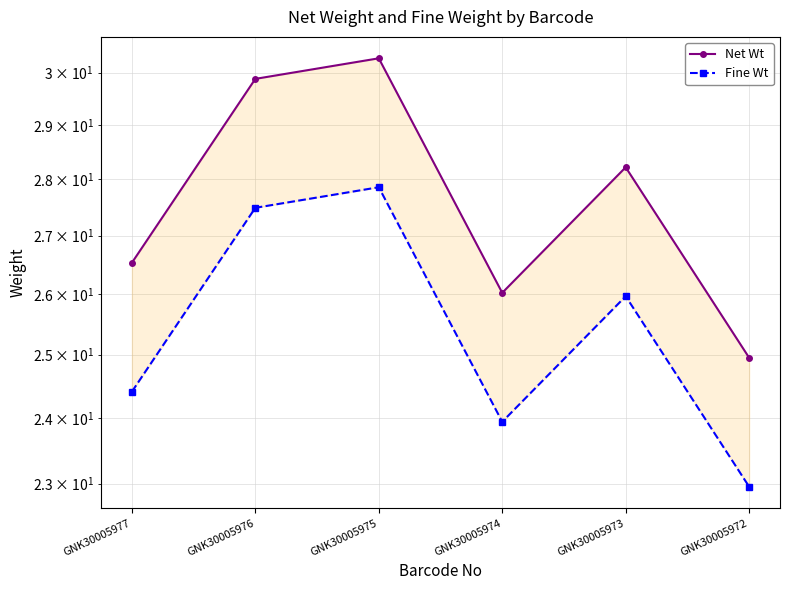

The value of Fine Wt at GNK30005974 is 41.5. True or false?

False